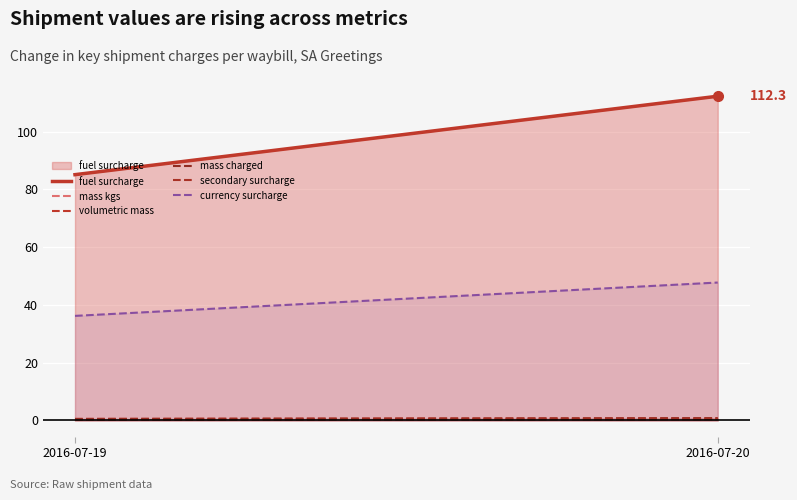

Is it true that volumetric mass equals 0.5 at 2016-07-19?

True